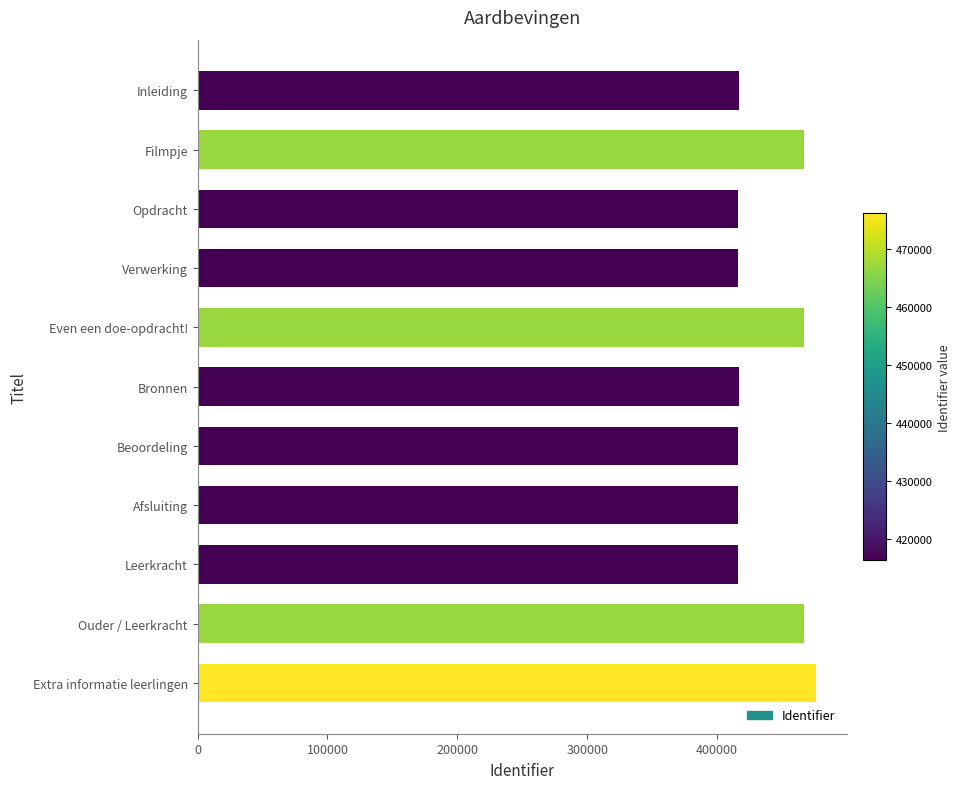

What is the ratio of the value at Ouder / Leerkracht to the value at Verwerking?

1.1